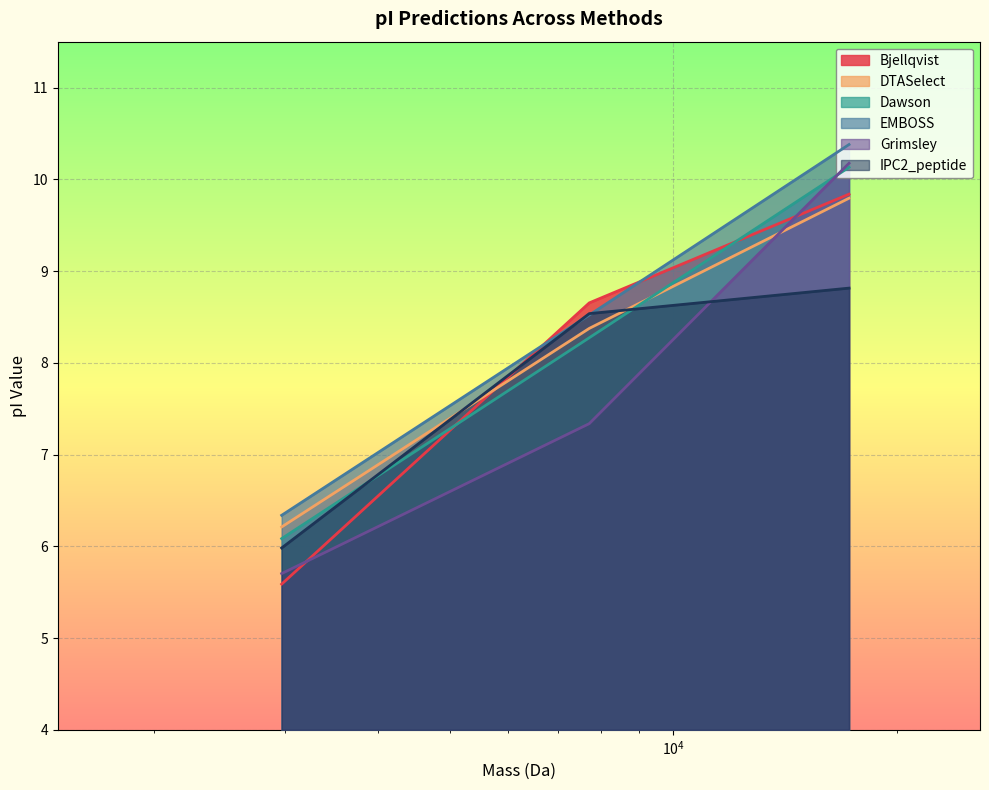

The Bjellqvist series shows 5.7 at 17220.99794000001. True or false?

True